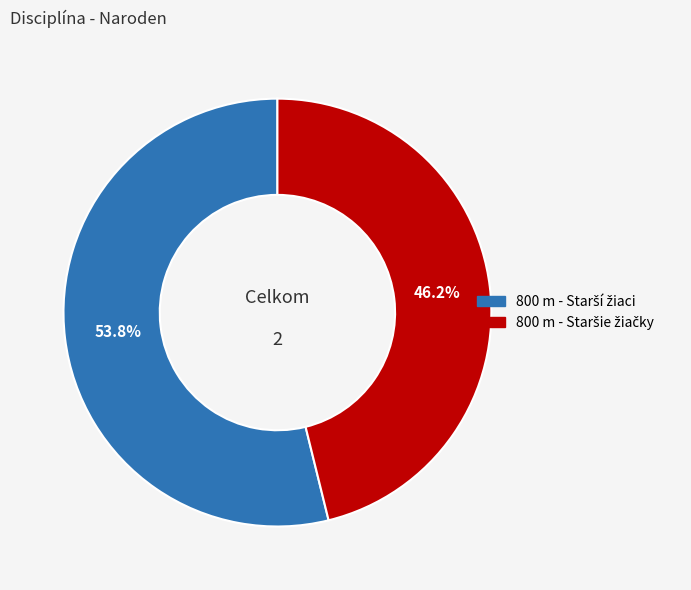

Does any single category account for the majority?

Yes